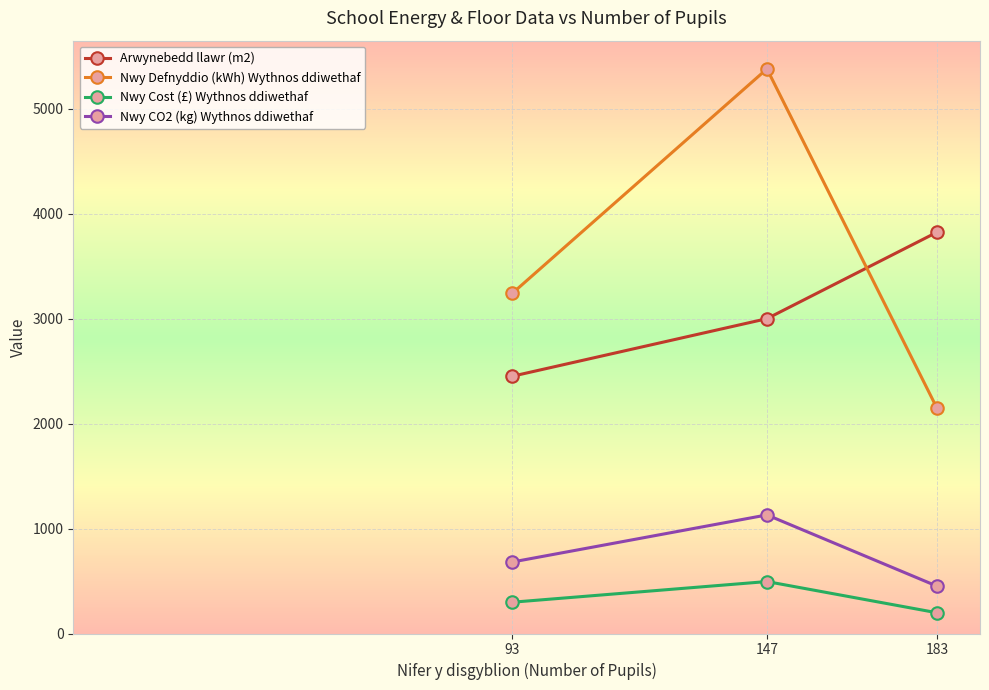

What is the difference between the Arwynebedd llawr (m2) values at 147 and 93?

549